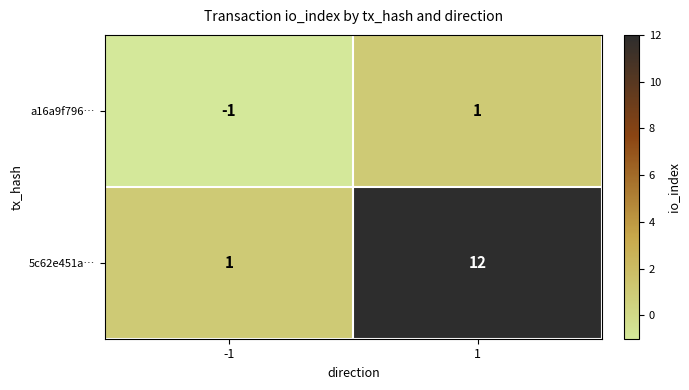

At which category is the sum across all series the highest?

1